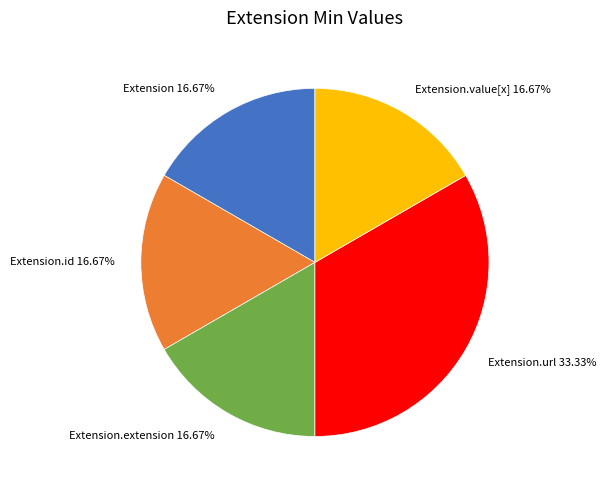

How many segments does this pie chart have?

5